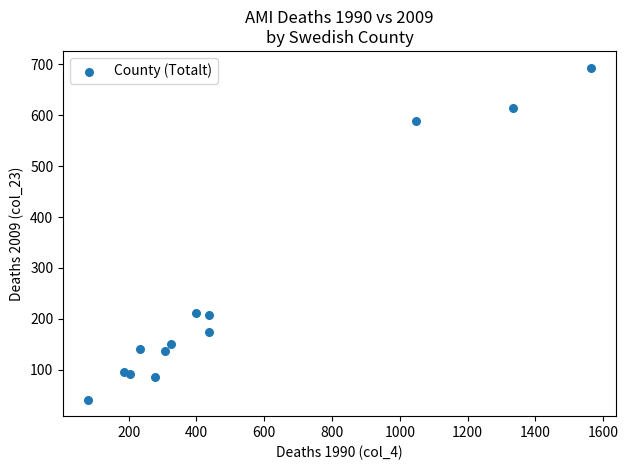

What is the range of Y values (max minus min)?

653